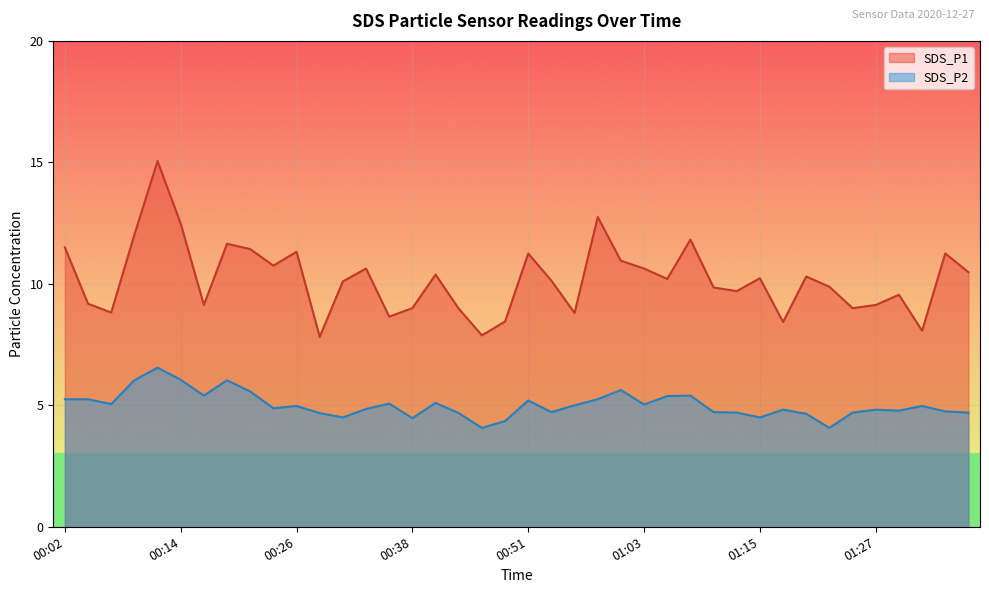

Which series has the largest range (max minus min)?

SDS_P1